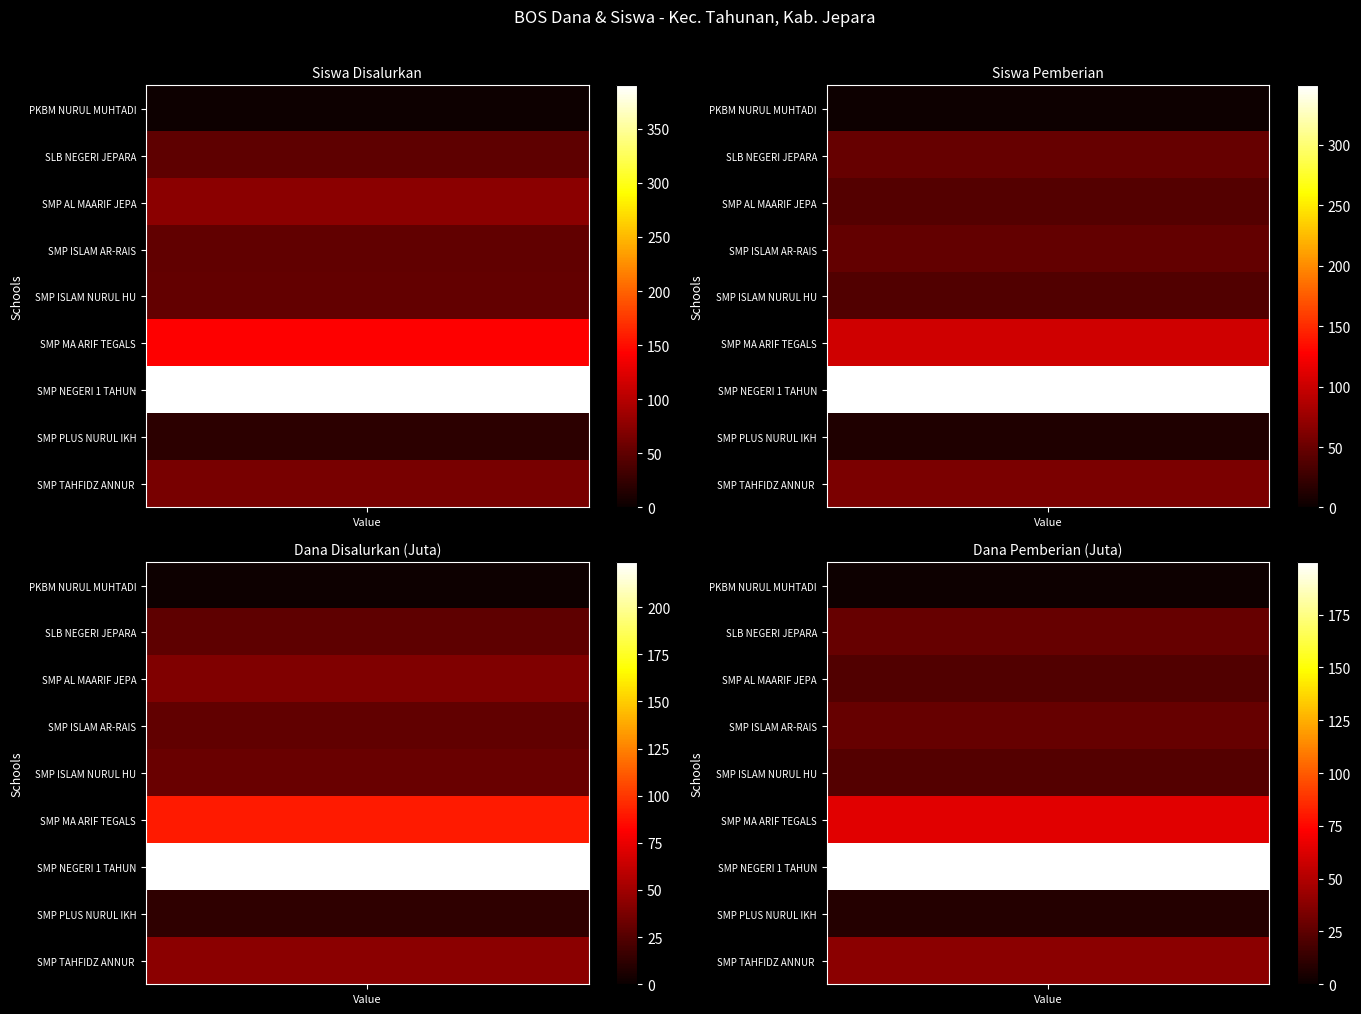

Reading left to right, list all the values displayed in this chart.

PKBM NURUL MUHTADIN: PKBM NURUL MUHTADIN=2	SLB NEGERI JEPARA=2	SMP AL MAARIF JEPARA=0	SMP ISLAM AR-RAIS=0
SLB NEGERI JEPARA: PKBM NURUL MUHTADIN=49	SLB NEGERI JEPARA=48	SMP AL MAARIF JEPARA=1	SMP ISLAM AR-RAIS=0
SMP AL MAARIF JEPARA: PKBM NURUL MUHTADIN=76	SLB NEGERI JEPARA=39	SMP AL MAARIF JEPARA=2	SMP ISLAM AR-RAIS=35
SMP ISLAM AR-RAIS: PKBM NURUL MUHTADIN=51	SLB NEGERI JEPARA=47	SMP AL MAARIF JEPARA=2	SMP ISLAM AR-RAIS=2
SMP ISLAM NURUL HUDA SUKODONO: PKBM NURUL MUHTADIN=52	SLB NEGERI JEPARA=38	SMP AL MAARIF JEPARA=13	SMP ISLAM AR-RAIS=1
SMP MA ARIF TEGALSAMBI: PKBM NURUL MUHTADIN=143	SLB NEGERI JEPARA=103	SMP AL MAARIF JEPARA=27	SMP ISLAM AR-RAIS=13
SMP NEGERI 1 TAHUNAN: PKBM NURUL MUHTADIN=390	SLB NEGERI JEPARA=349	SMP AL MAARIF JEPARA=22	SMP ISLAM AR-RAIS=19
SMP PLUS NURUL IKHLASH IBTIDAI: PKBM NURUL MUHTADIN=20	SLB NEGERI JEPARA=12	SMP AL MAARIF JEPARA=4	SMP ISLAM AR-RAIS=4
SMP TAHFIDZ ANNUR TAHUNAN: PKBM NURUL MUHTADIN=65	SLB NEGERI JEPARA=59	SMP AL MAARIF JEPARA=6	SMP ISLAM AR-RAIS=0